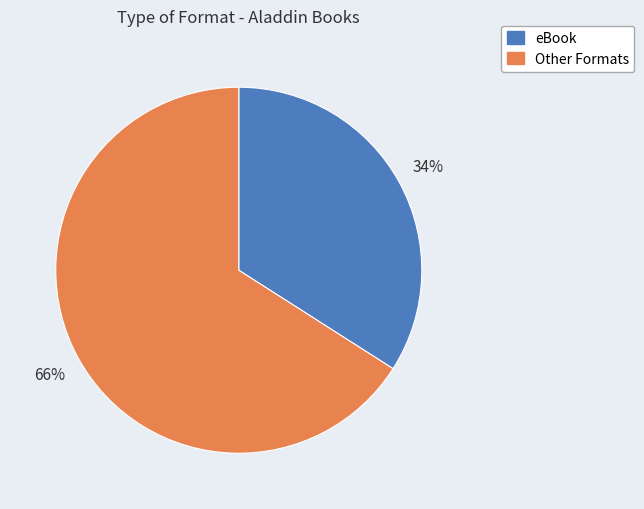

Is there any slice that represents more than half of the pie?

Yes